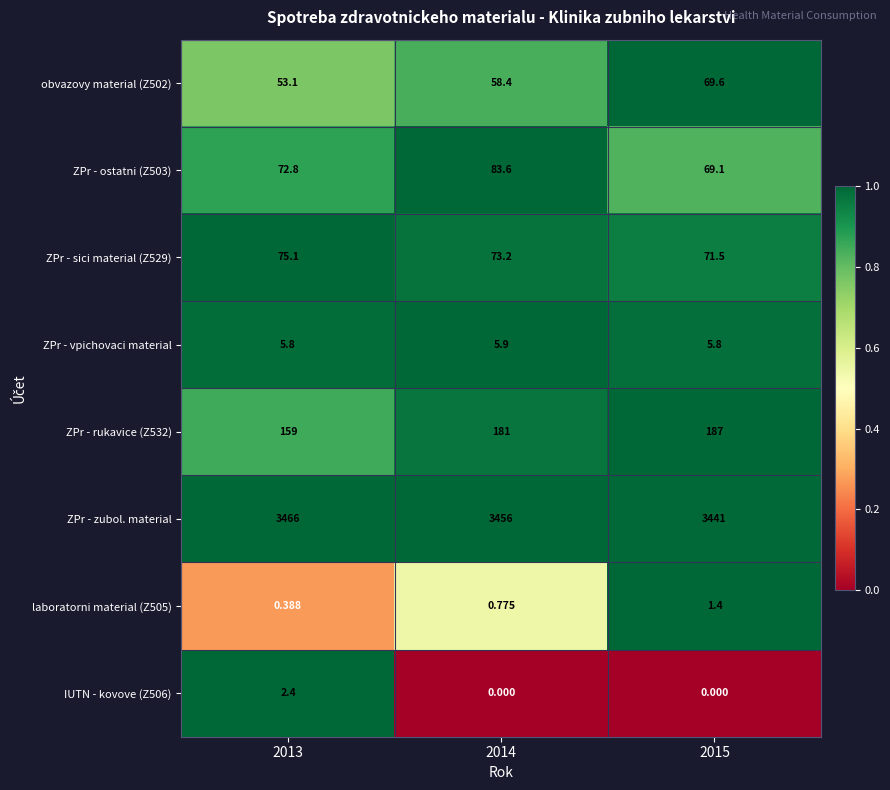

At which category is the sum across all series the highest?

2014